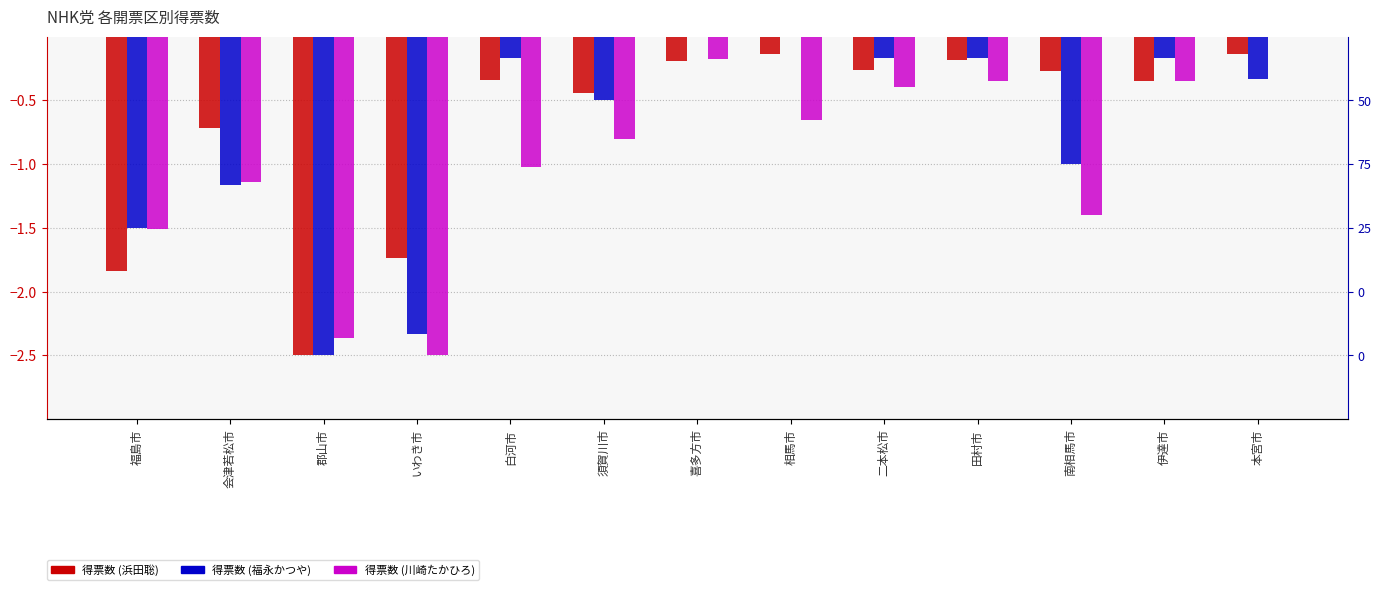

Read the 福永かつや (col_2) value at 南相馬市.

-1.0